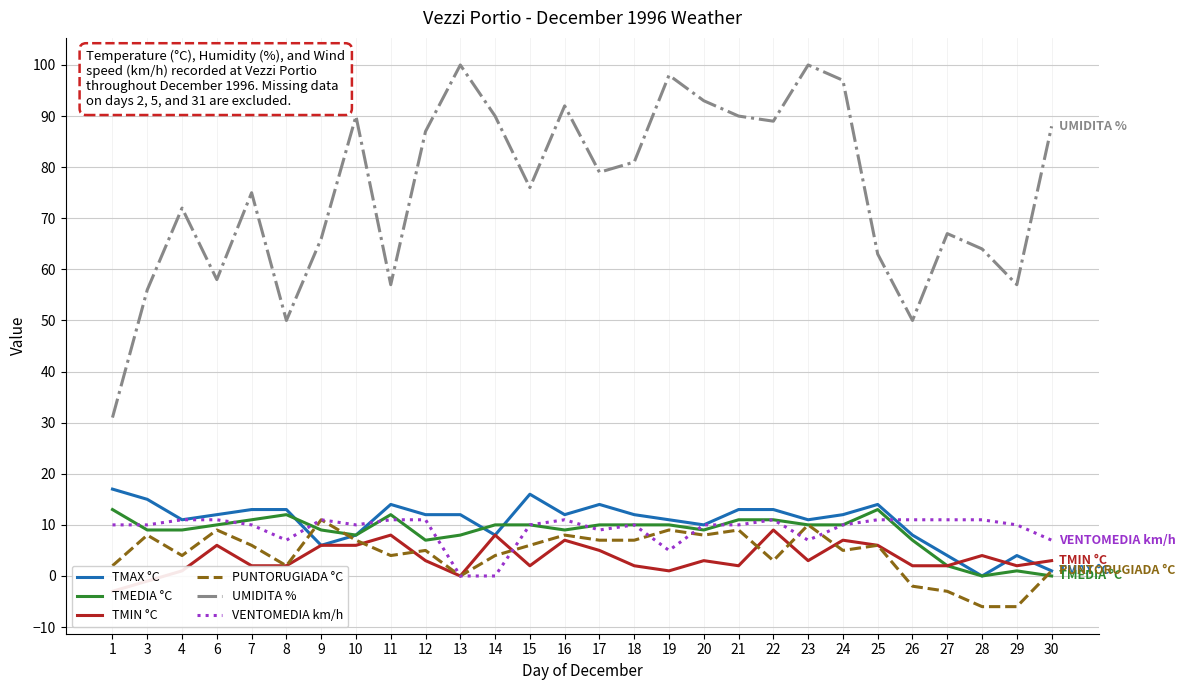

What is the average value of the PUNTORUGIADA °C series?

4